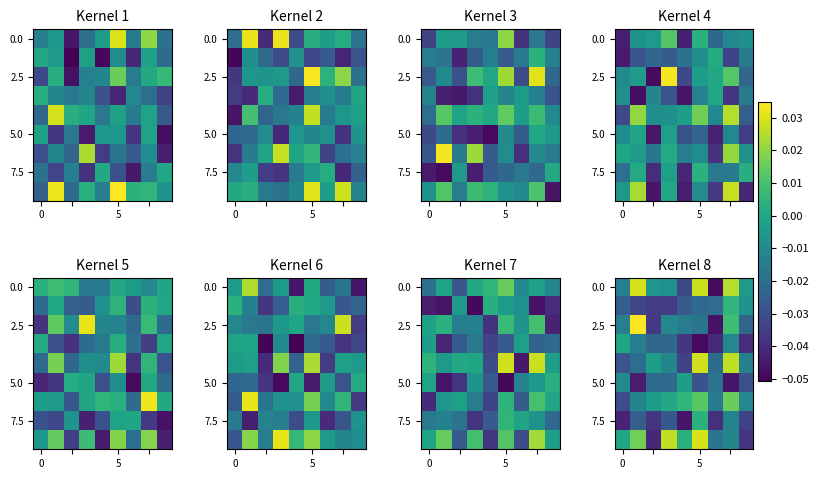

Which category has the lowest value in the row_5 series?

7